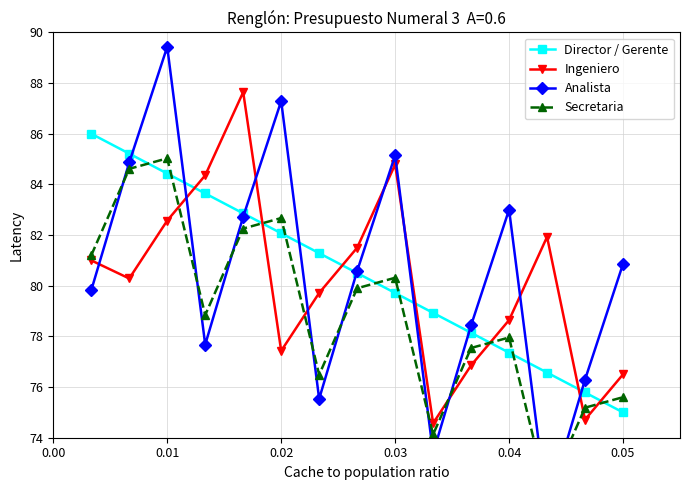

In Ingeniero, how many points are higher than both neighbors (excluding endpoints)?

3